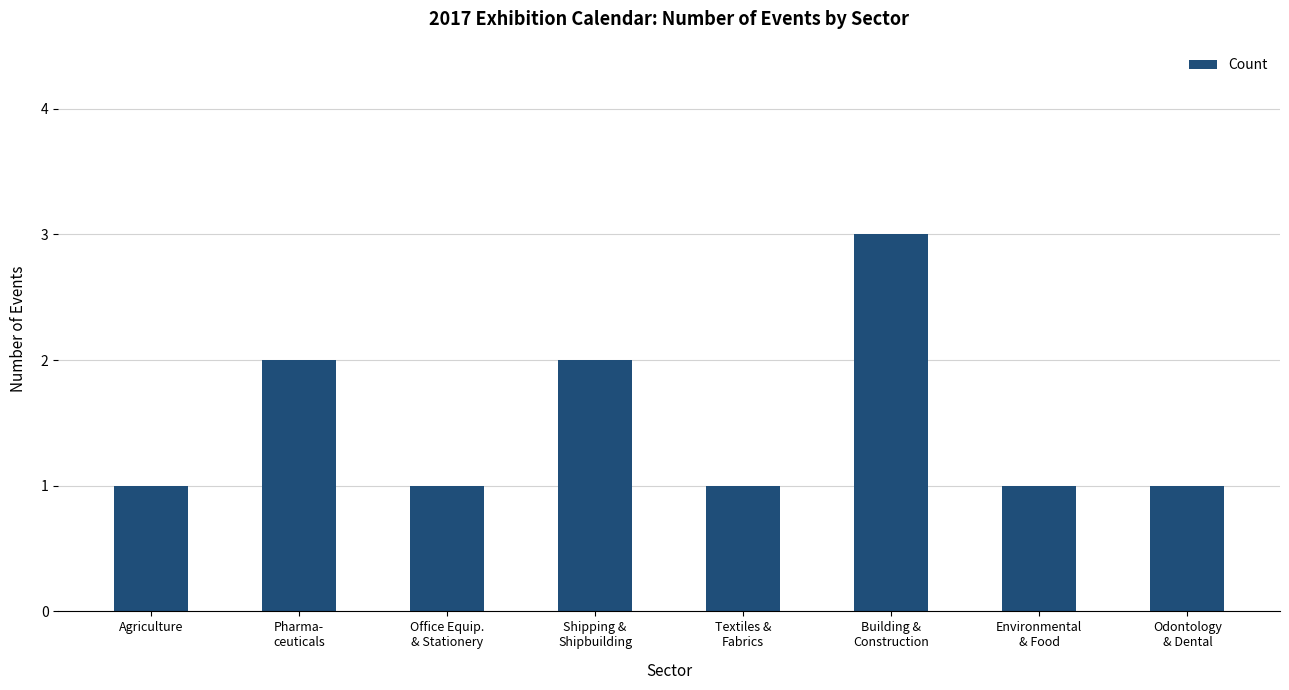

What is the maximum value shown in the chart?

3